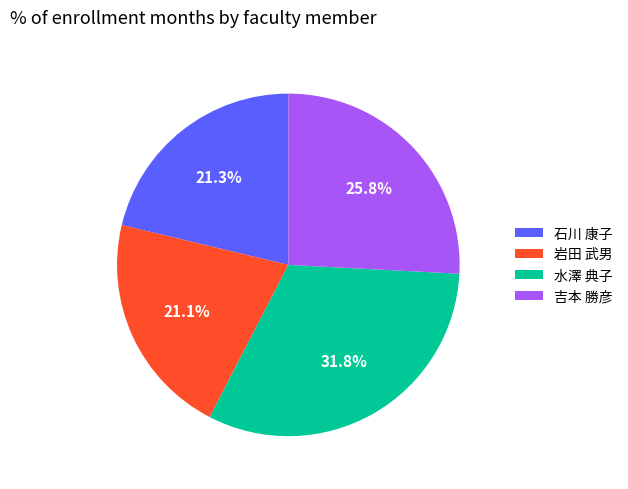

True or false: 岩田 武男 accounts for 30% of the total.

False